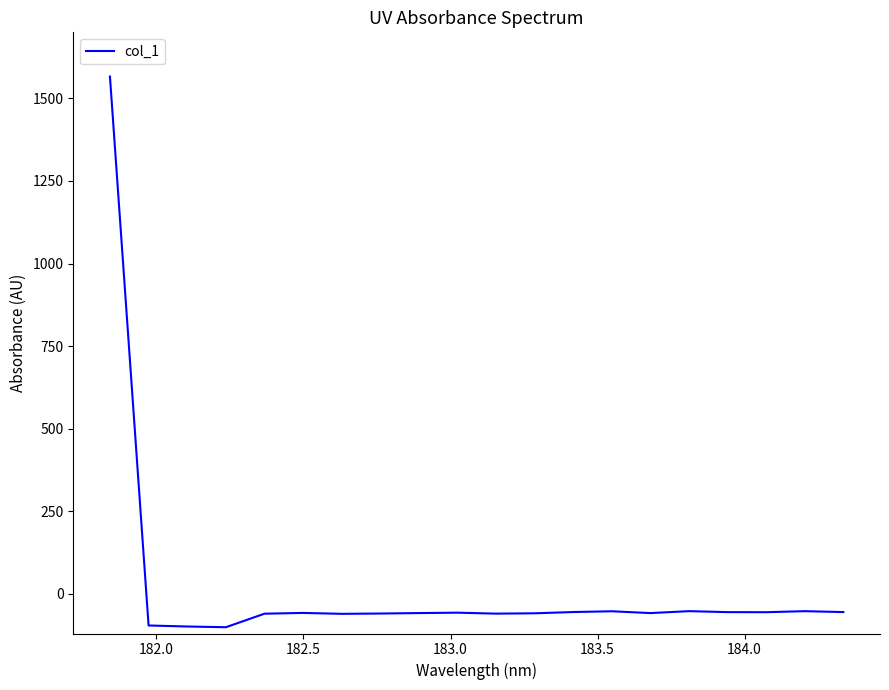

True or false: the data has more than 1 interior local peaks.

True